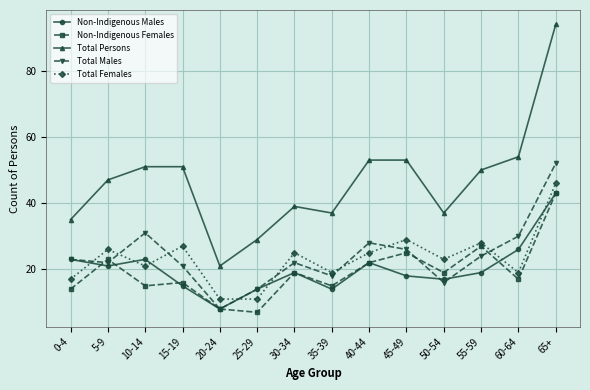

What position from the left is 65+?

14